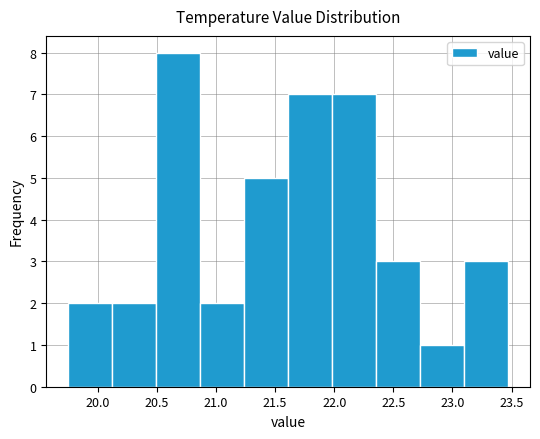

Reading left to right, transcribe this chart: for each bar, give the range it covers on the x-axis and its height. Neither the bar edges nor the heights are printed on the chart, so give them approximately, as read against the axes.

19.75 to 20.10: 2
20.10 to 20.50: 2
20.50 to 20.85: 8
20.85 to 21.25: 2
21.25 to 21.60: 5
21.60 to 22.00: 7
22.00 to 22.35: 7
22.35 to 22.75: 3
22.75 to 23.10: 1
23.10 to 23.45: 3